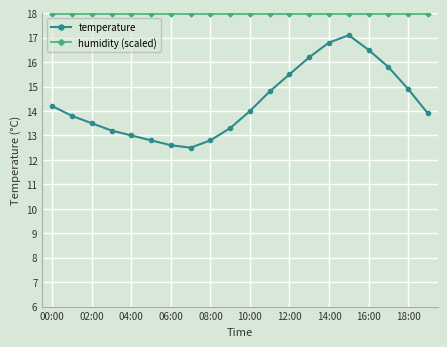

Rank the series by their maximum value, from lowest to highest.

temperature, humidity (scaled)